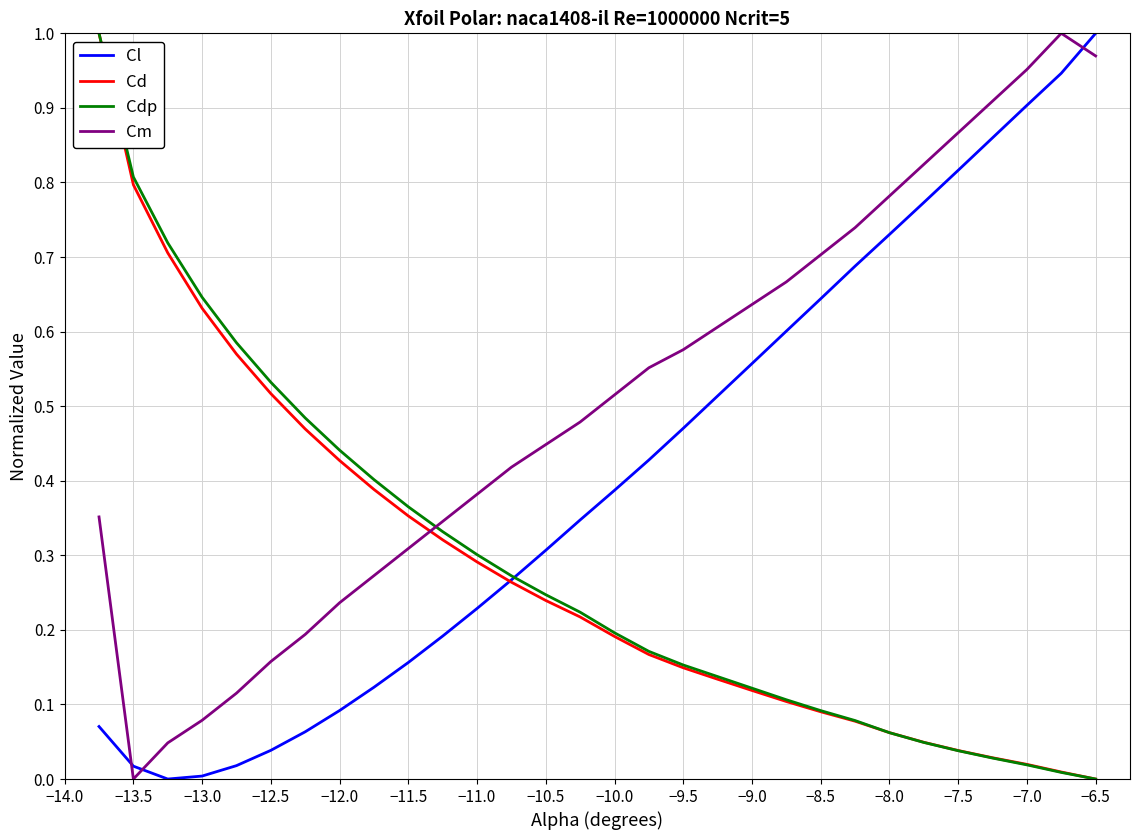

Which series has the largest total across all categories?

Cm